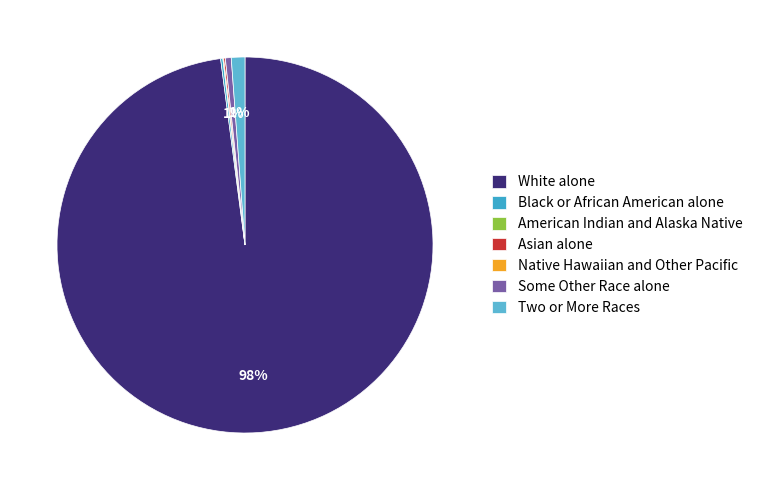

Between Asian alone and Black or African American alone, which is larger?

Black or African American alone